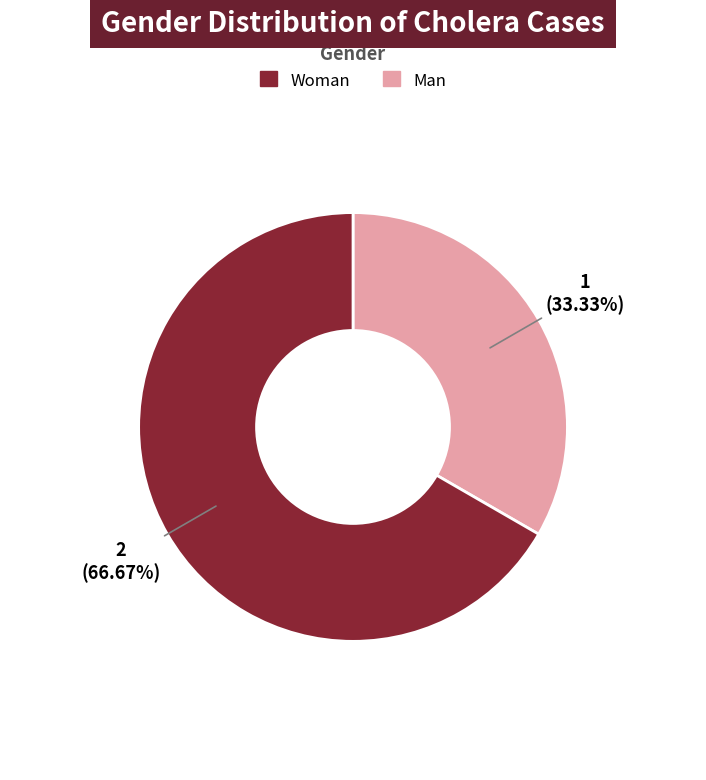

Is there any slice that represents more than half of the pie?

Yes